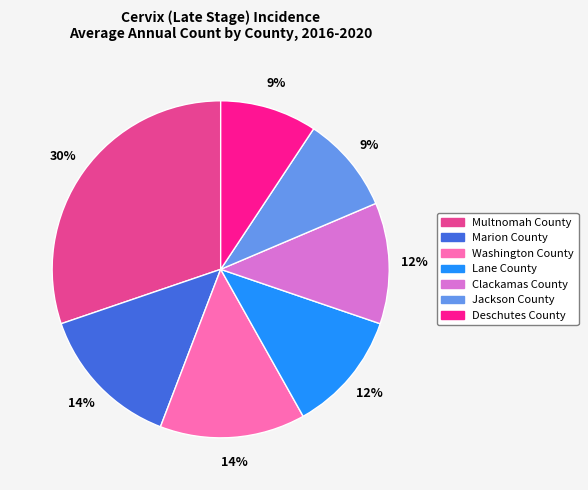

To the nearest percent, what is the average slice percentage?

14%